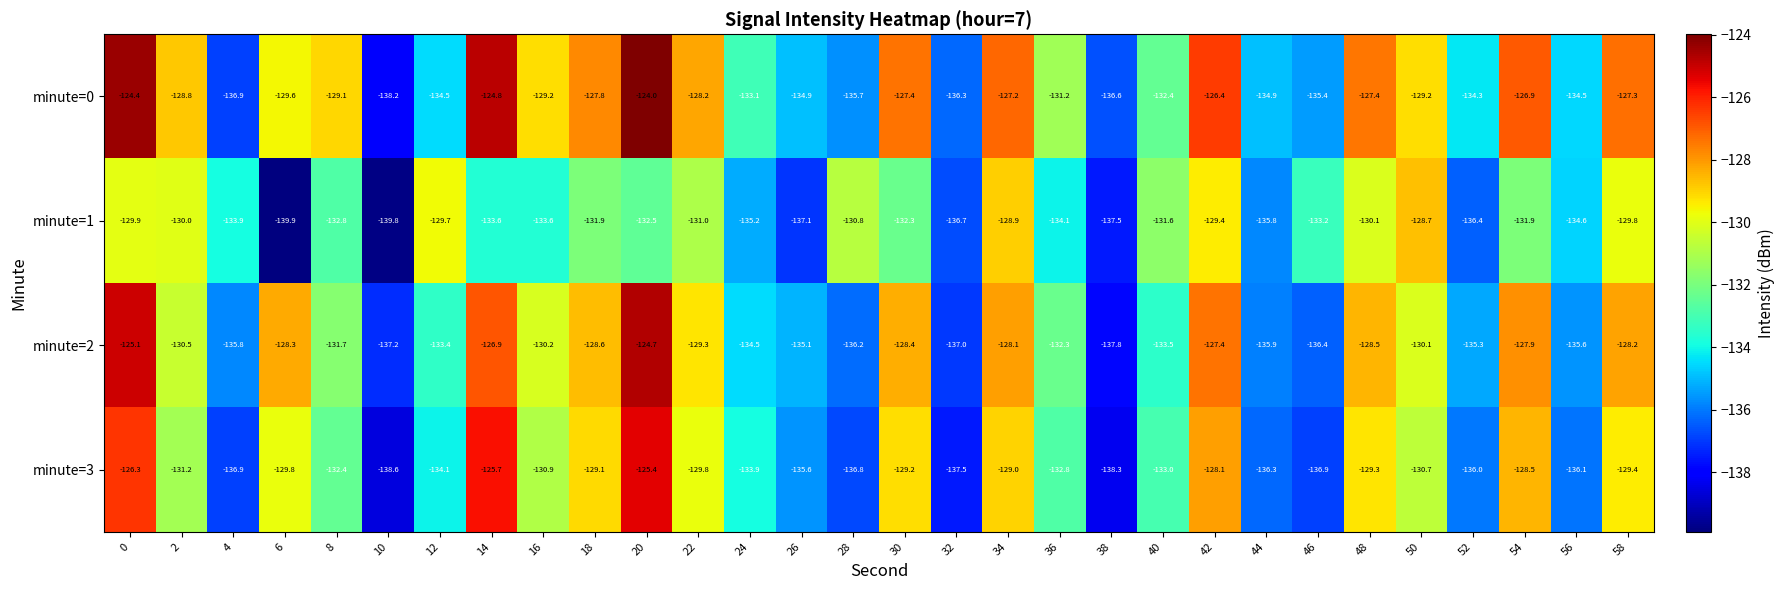

Which series has the widest spread of values?

minute=0